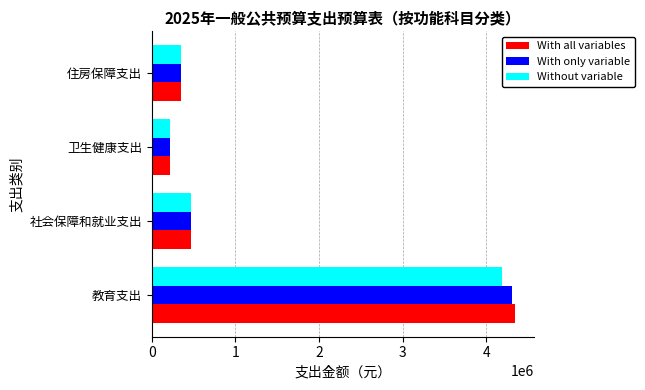

Rank the categories by With all variables value from highest to lowest.

教育支出, 社会保障和就业支出, 住房保障支出, 卫生健康支出